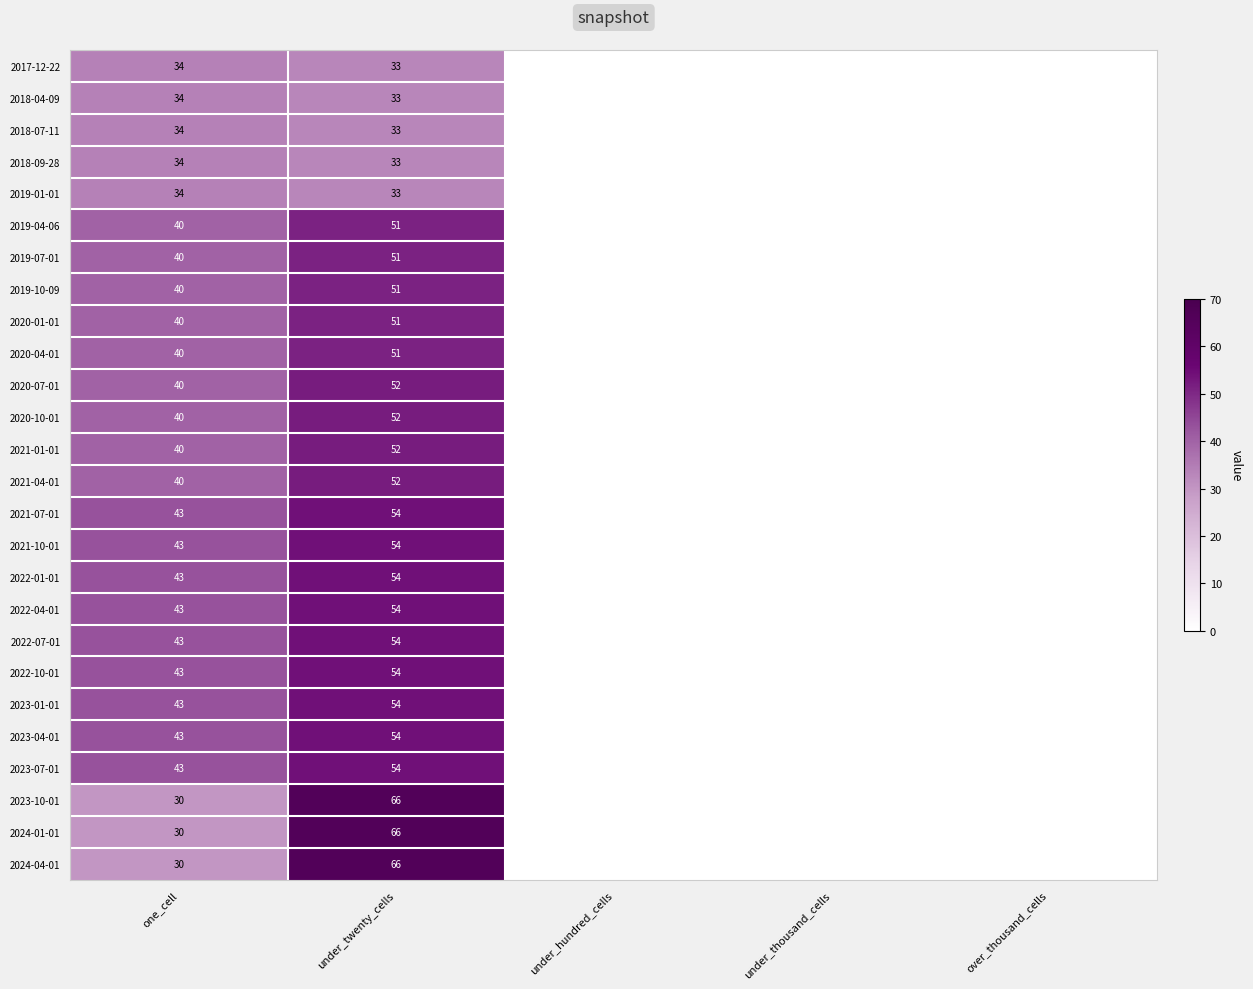

What is the spread (max minus min) of values at under_twenty_cells?

33